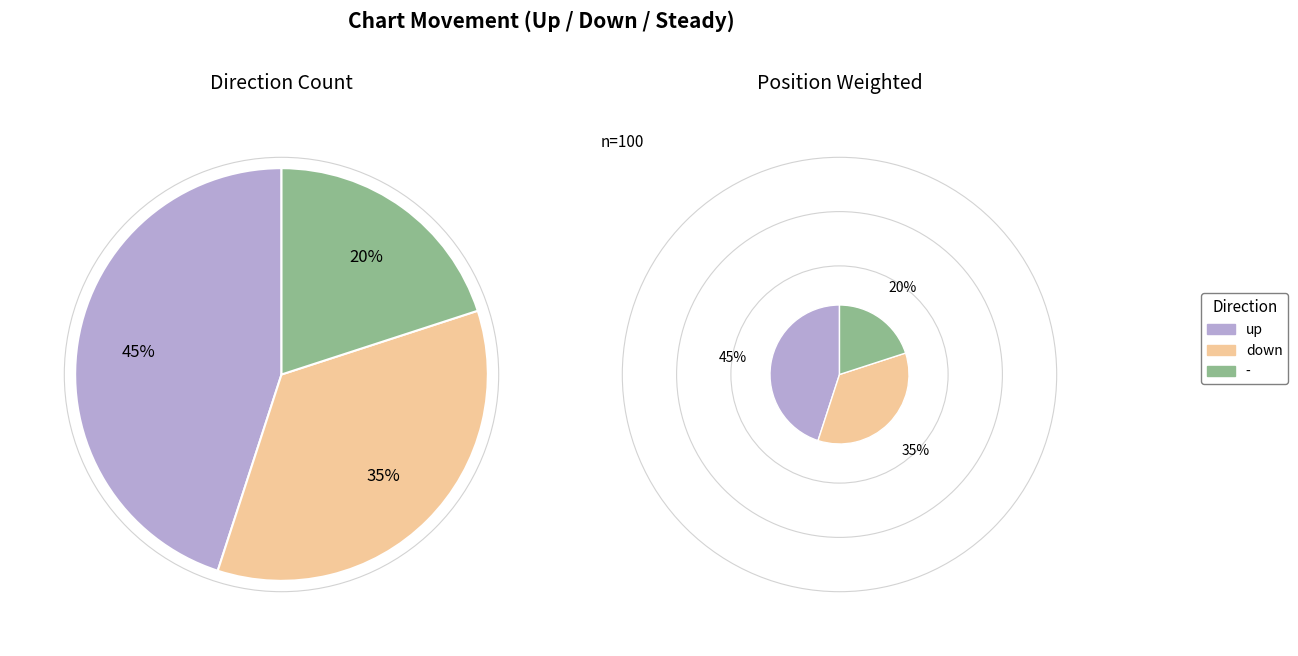

To the nearest percent, what percentage of the pie is down?

35%